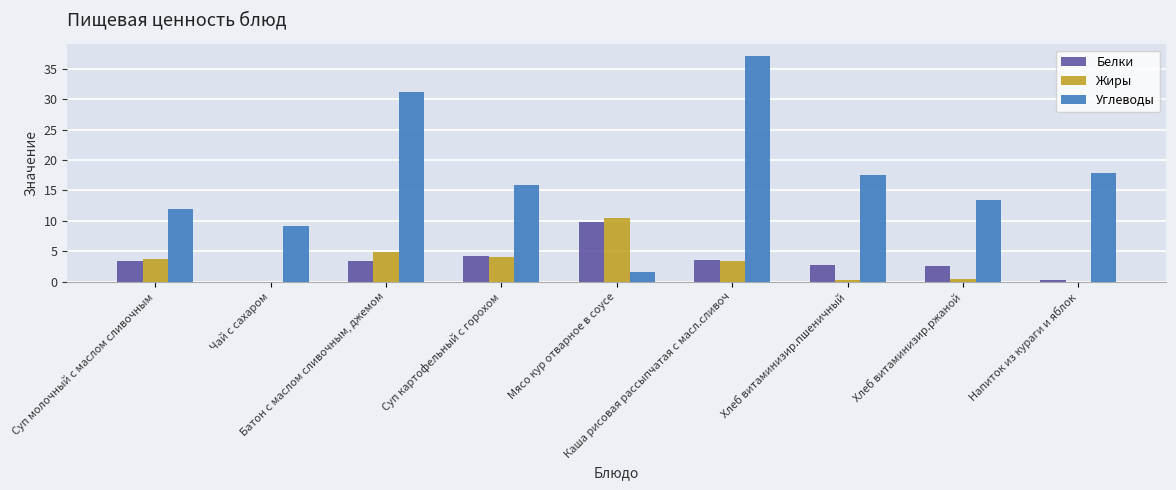

What is the greatest value displayed?

37.1